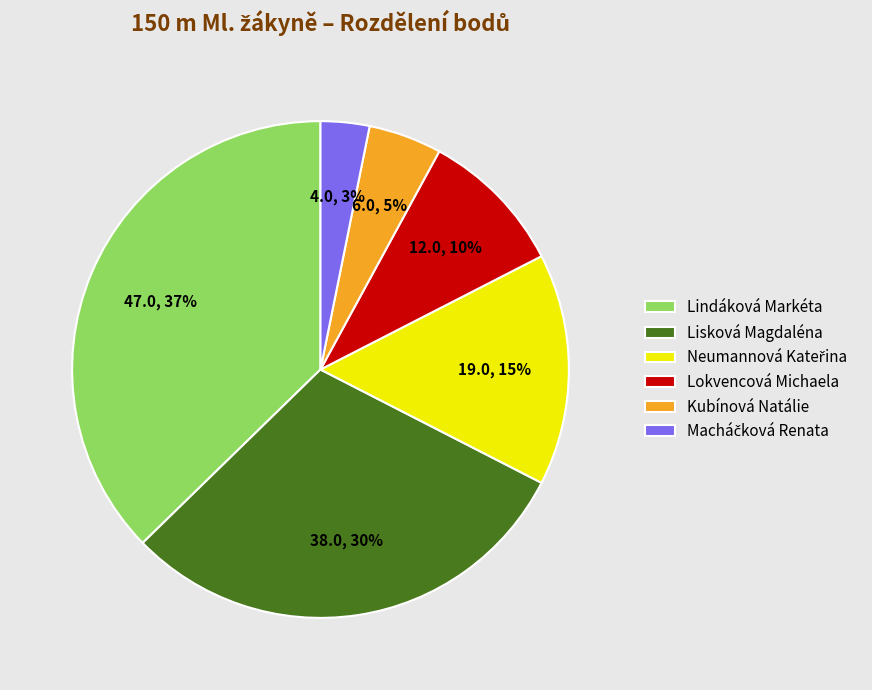

Which category has the biggest portion of the pie?

Lindáková Markéta